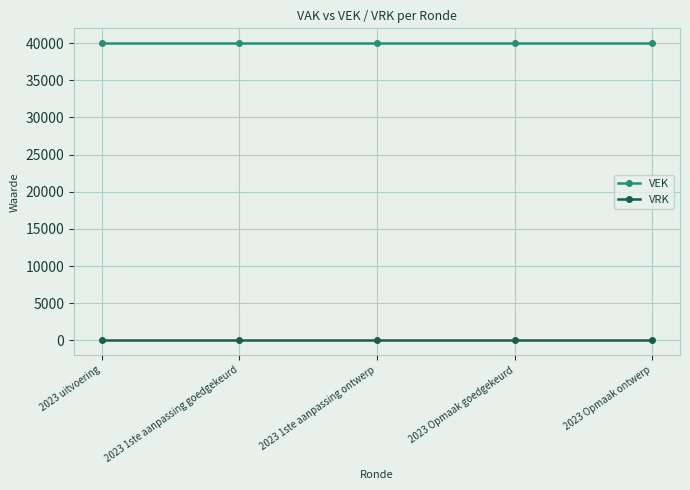

What is the spread (max minus min) of values at 2023 Opmaak ontwerp?

40000